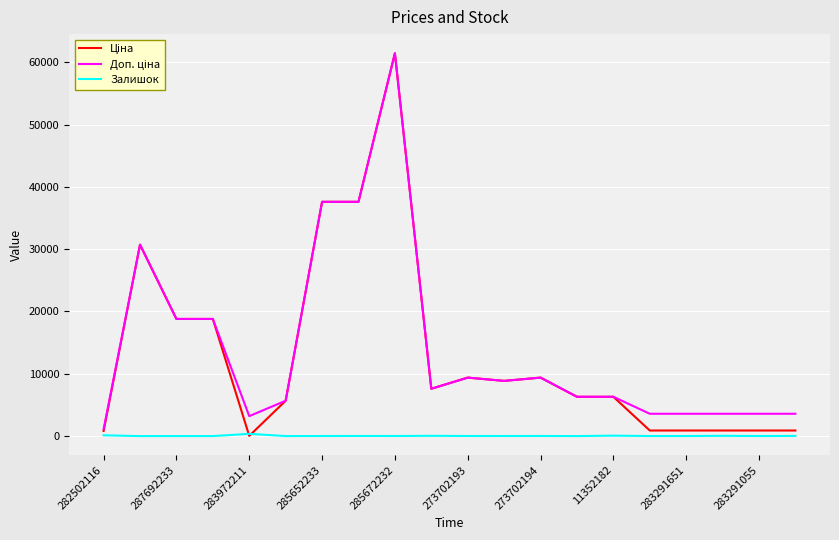

What is the greatest value displayed?

61434.3